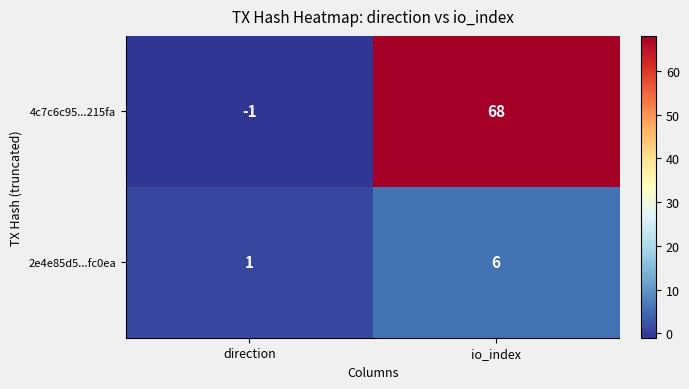

How many series are shown in this chart?

2